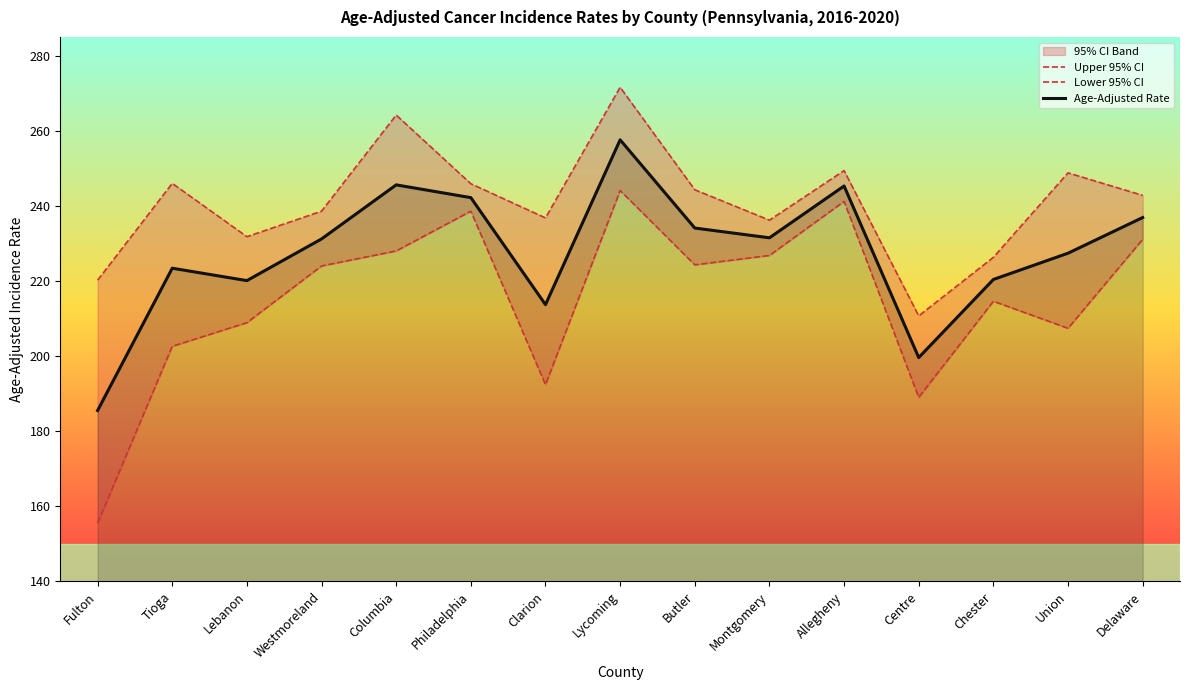

What is the sum of the Upper 95% CI values at Lebanon and Delaware?

474.6